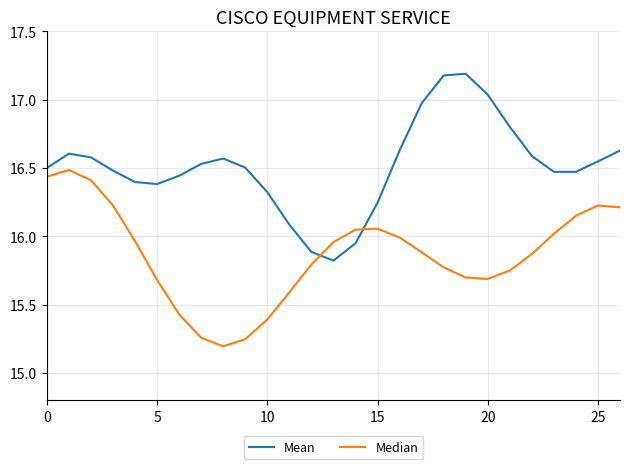

What is the greatest value displayed?

17.2